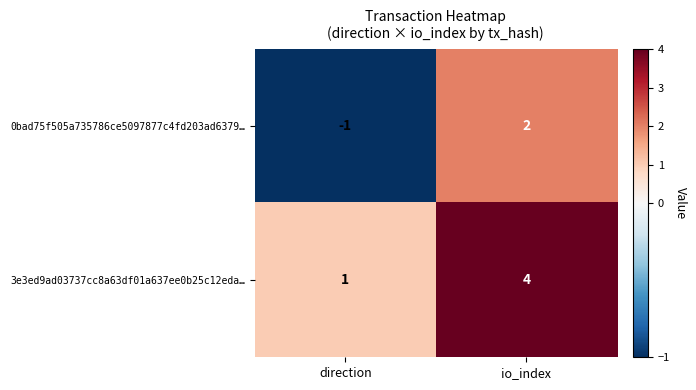

What is the greatest value displayed?

4